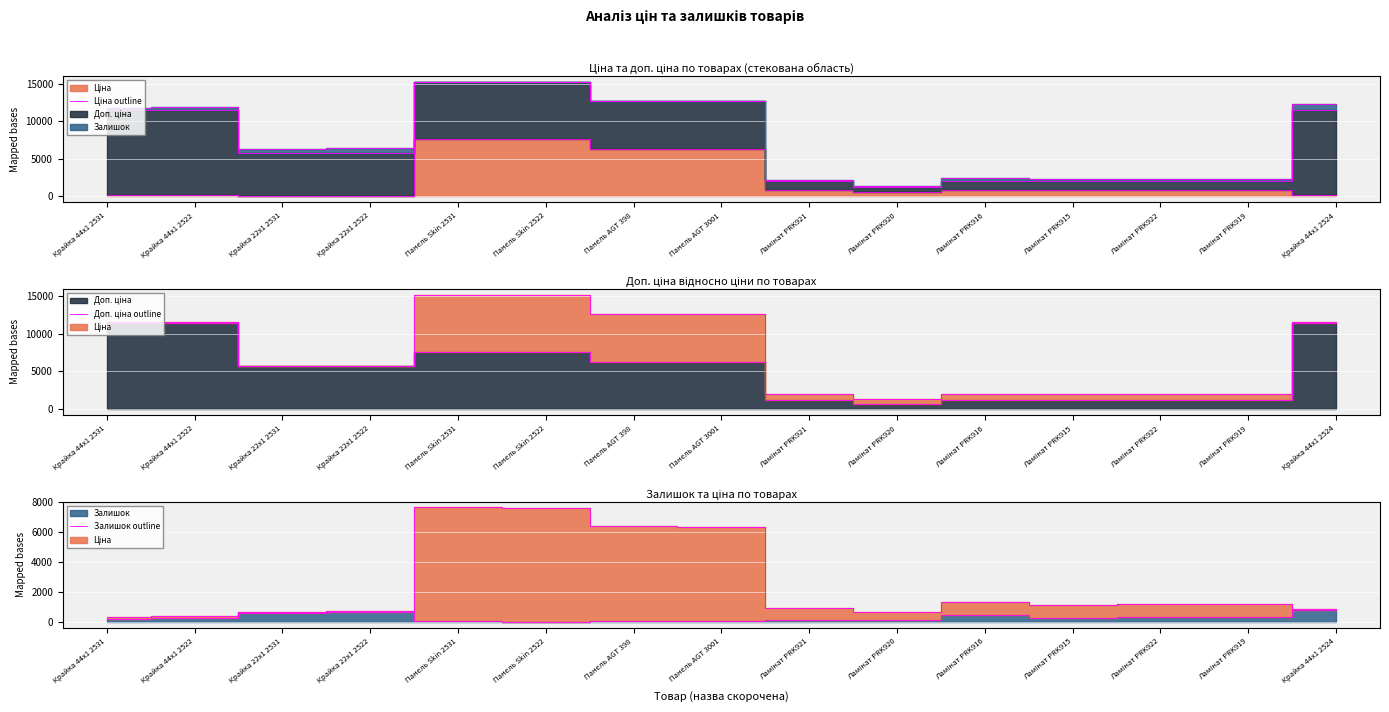

What is the value of the Залишок outline point at the 6th from the left?

16.0